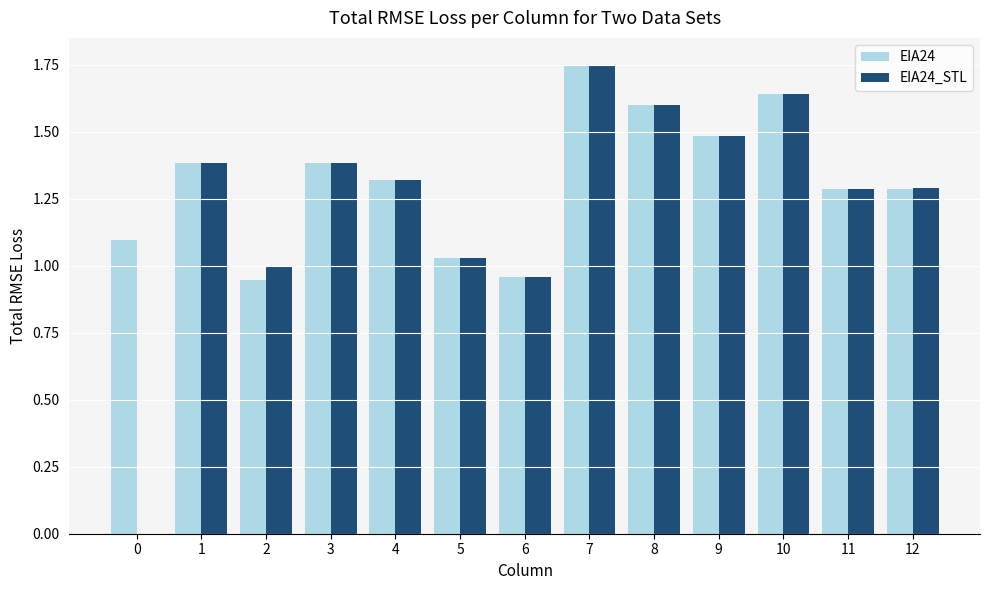

The EIA24 series shows 1.6 at 8. True or false?

True